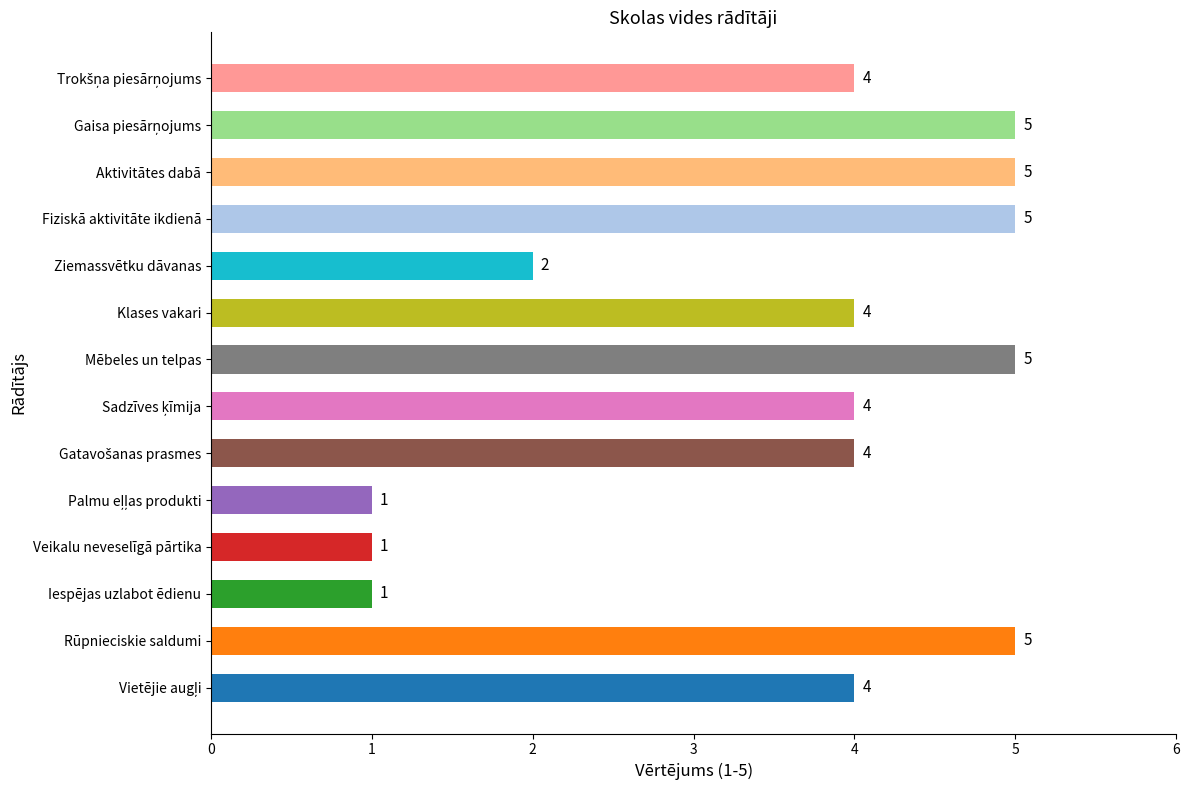

What is the minimum value shown in the chart?

1